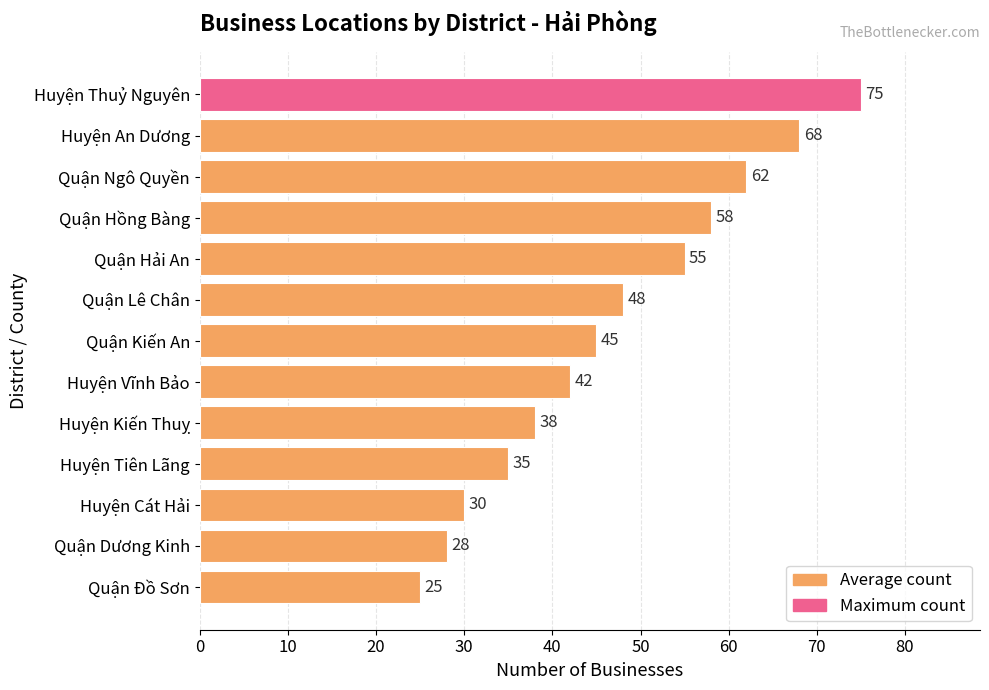

Rank the categories by value from lowest to highest.

Quận Đồ Sơn, Quận Dương Kinh, Huyện Cát Hải, Huyện Tiên Lãng, Huyện Kiến Thuỵ, Huyện Vĩnh Bảo, Quận Kiến An, Quận Lê Chân, Quận Hải An, Quận Hồng Bàng, Quận Ngô Quyền, Huyện An Dương, Huyện Thuỷ Nguyên